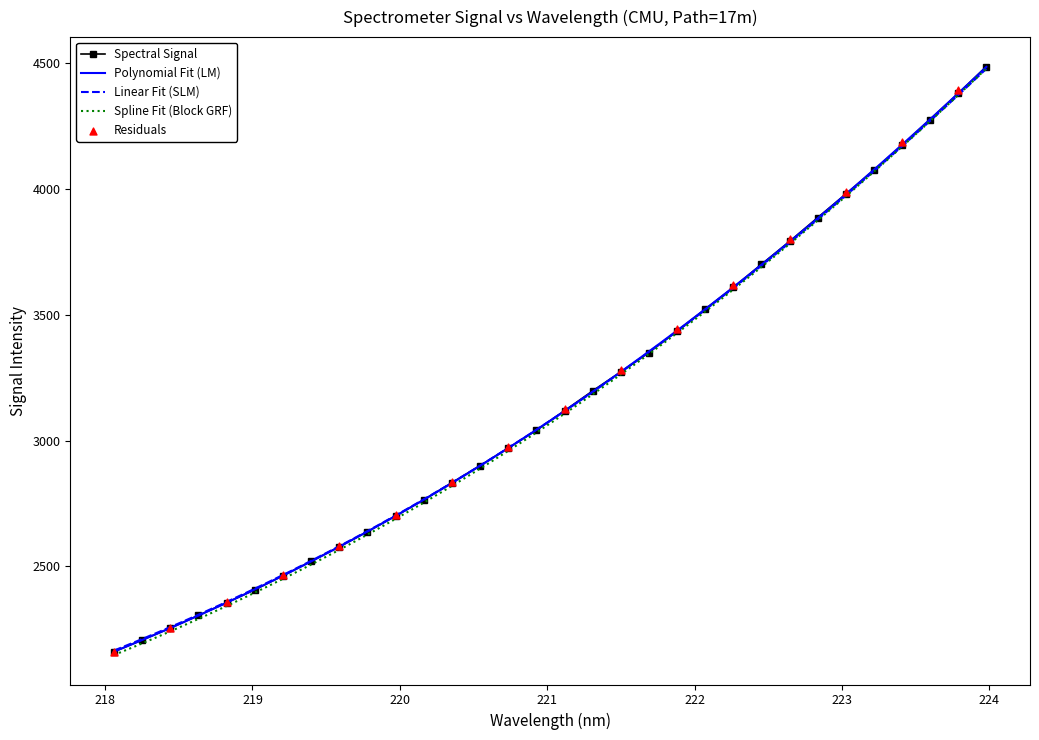

True or false: Spectral Signal has more than 2 points higher than both neighbors.

False